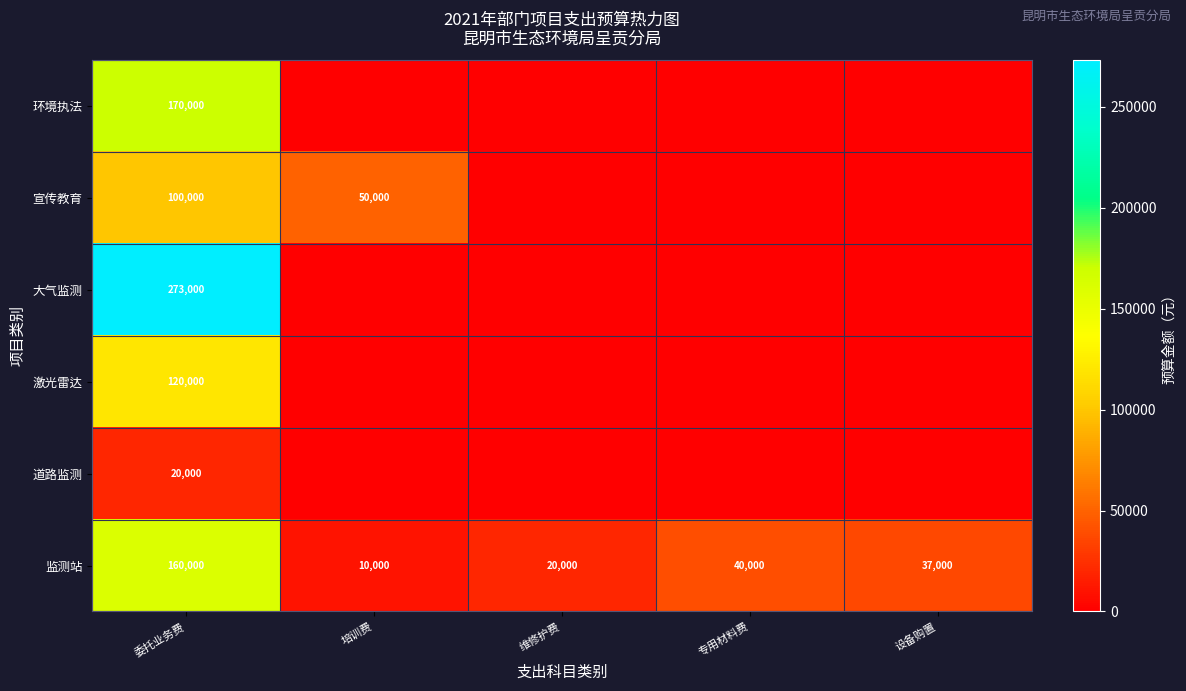

What is the sum of the 监测站 values at 培训费 and 设备购置?

47000